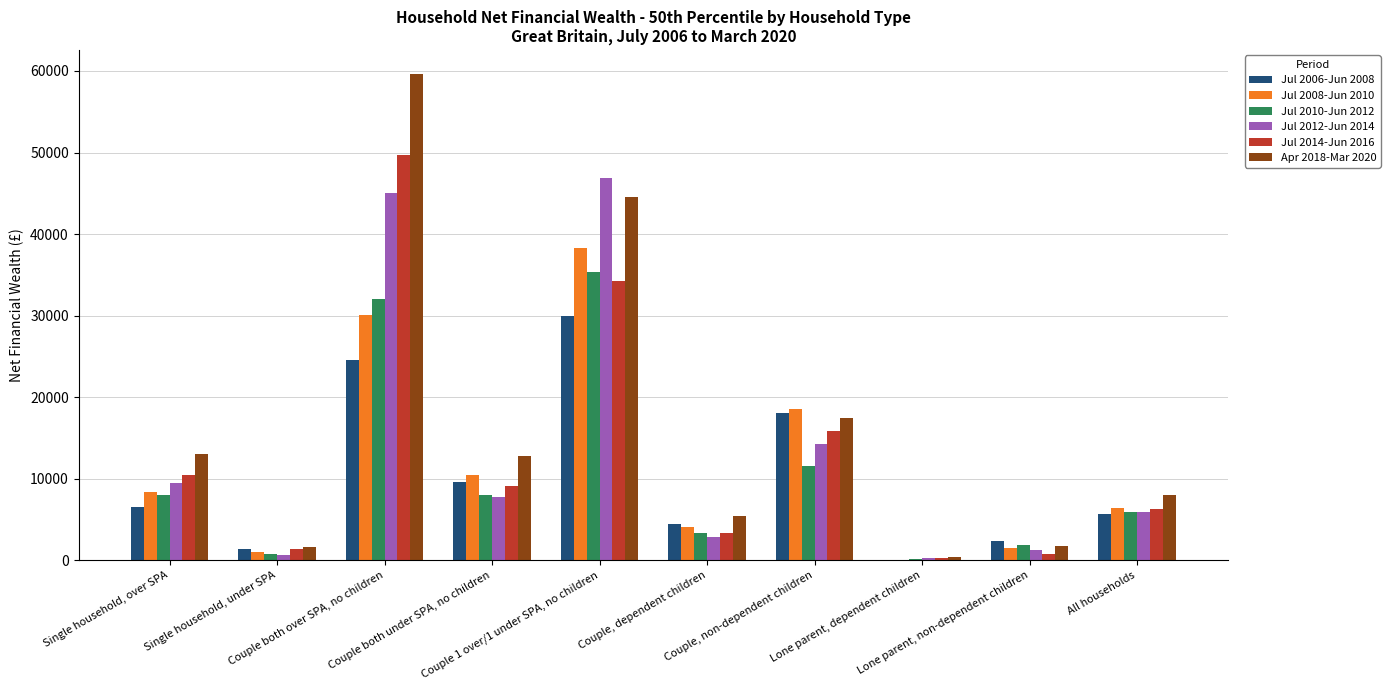

Which series has the largest total across all categories?

Apr 2018-Mar 2020